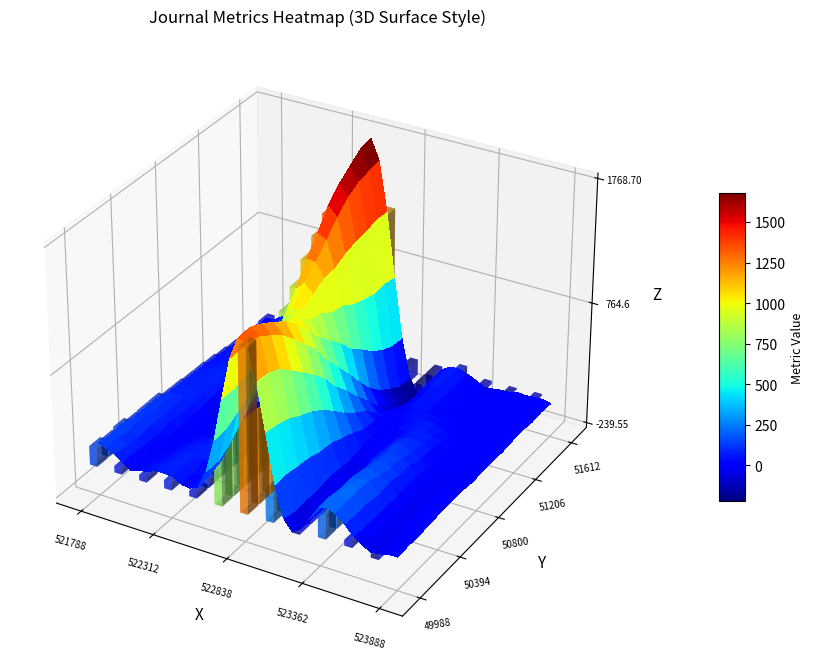

At which category is the sum across all series the highest?

3